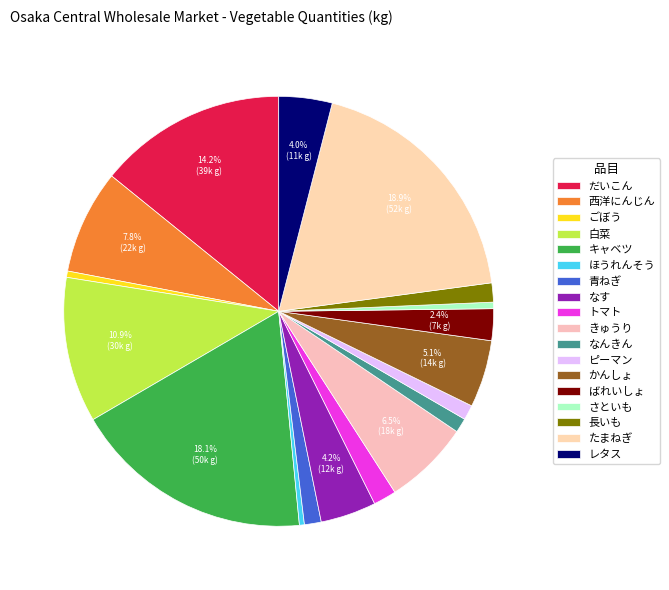

Does かんしょ account for over 50% of the chart?

No